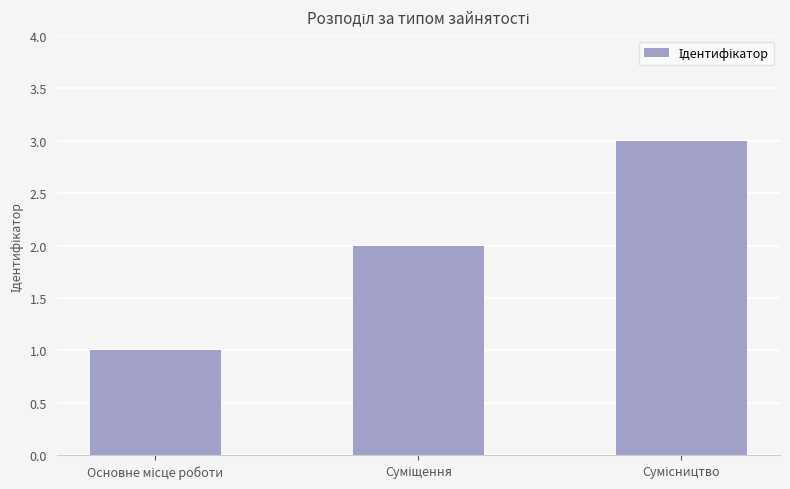

What is the sum of all values?

6